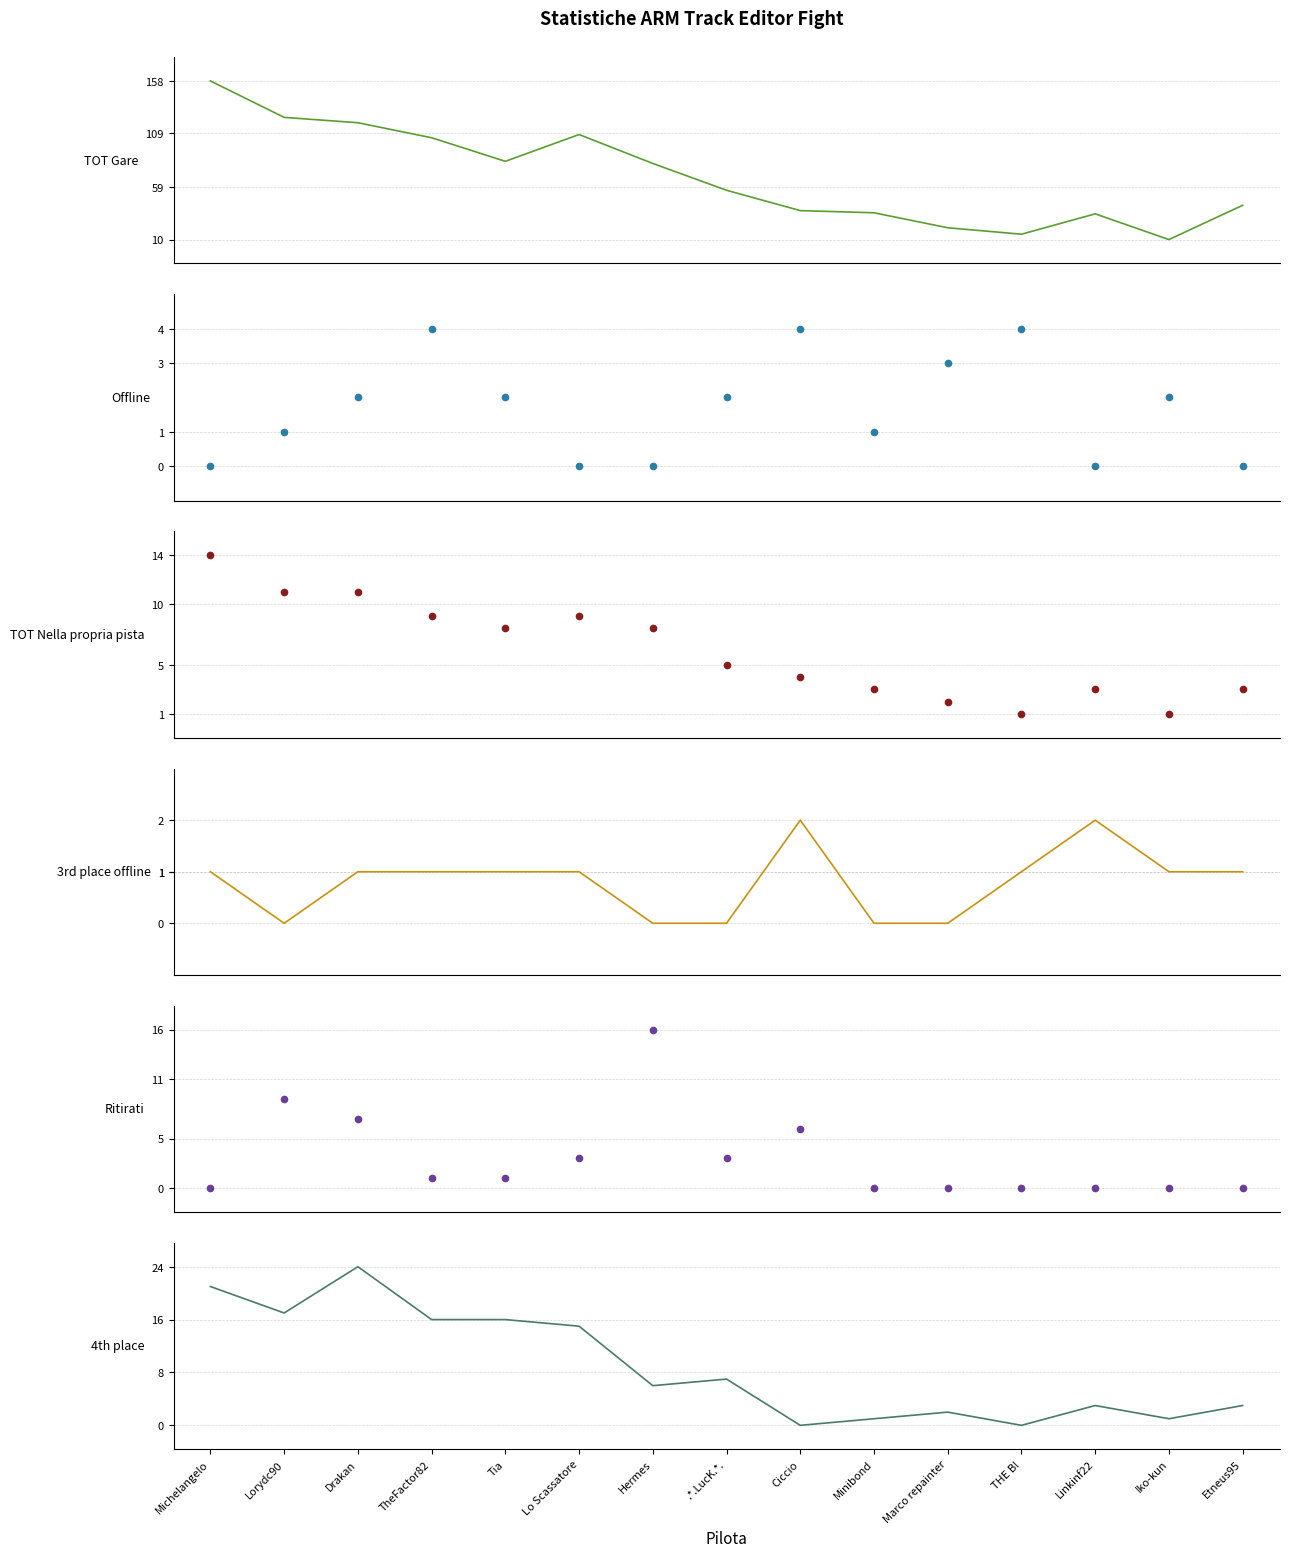

Reading right to left, extract all data points from this chart.

TOT Gare (col_13): 42	10	34	15	21	35	37	56	81	108	83	105	119	124	158
Offline (col_5): 0	2	0	4	3	1	4	2	0	0	2	4	2	1	0
TOT Nella propria pista (col_22): 3	1	3	1	2	3	4	5	8	9	8	9	11	11	14
3rd place offline (col_9): 1	1	2	1	0	0	2	0	0	1	1	1	1	0	1
Ritirati (col_20): 0	0	0	0	0	0	6	3	16	3	1	1	7	9	0
4th place (col_18): 3	1	3	0	2	1	0	7	6	15	16	16	24	17	21